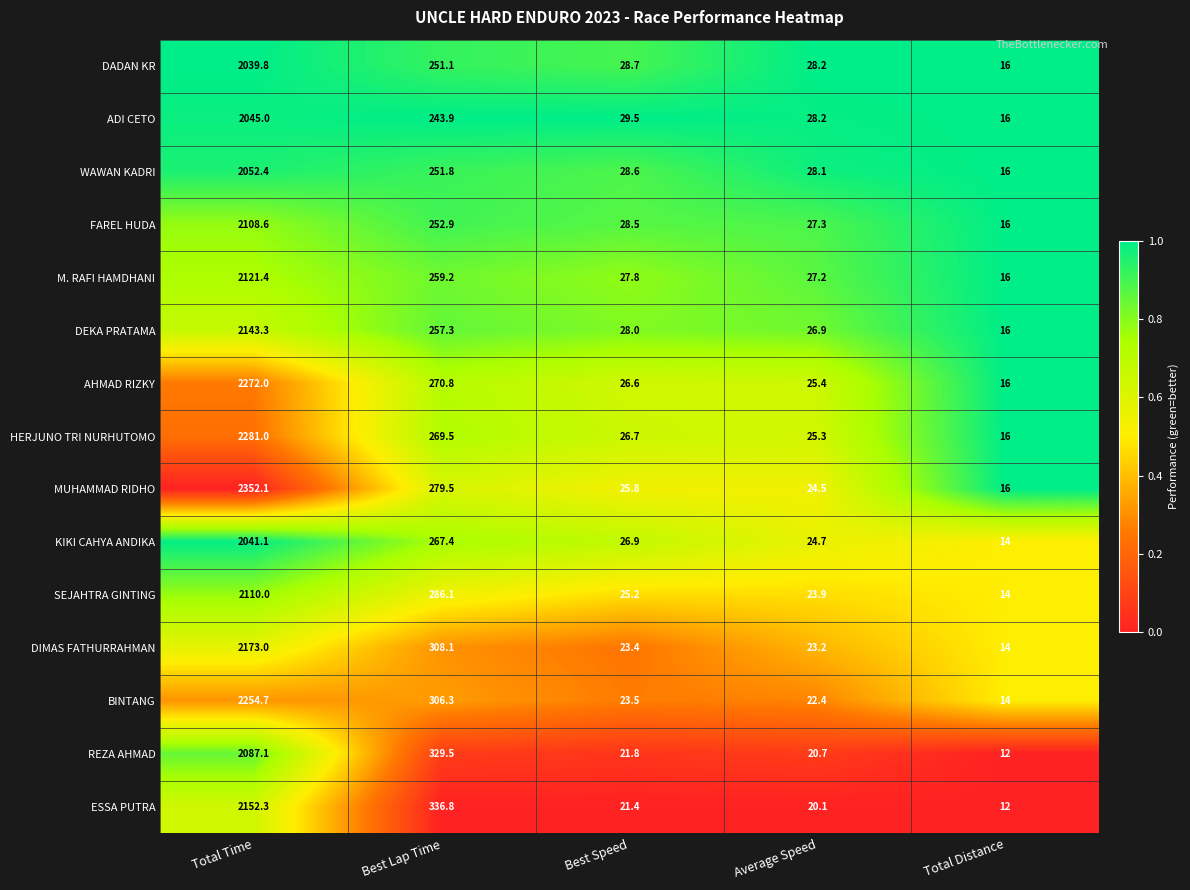

How many data points in FAREL HUDA are above 28?

3